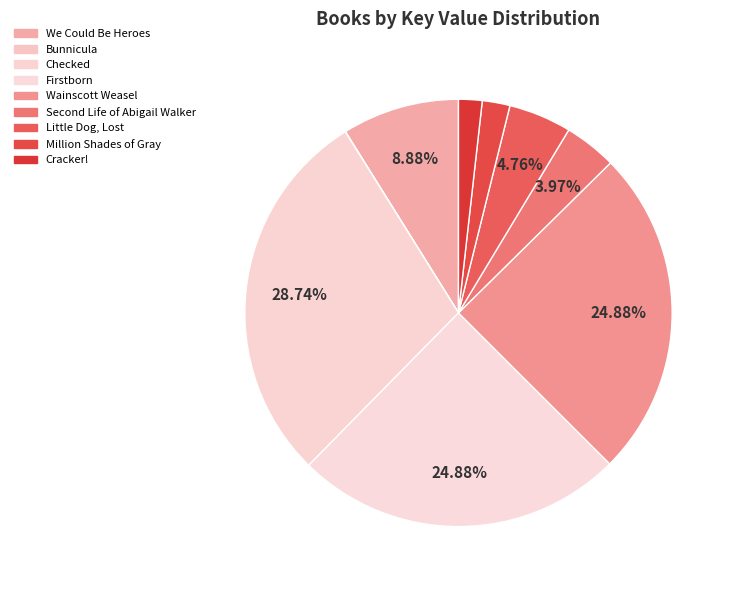

What is the largest slice in the pie chart?

Checked